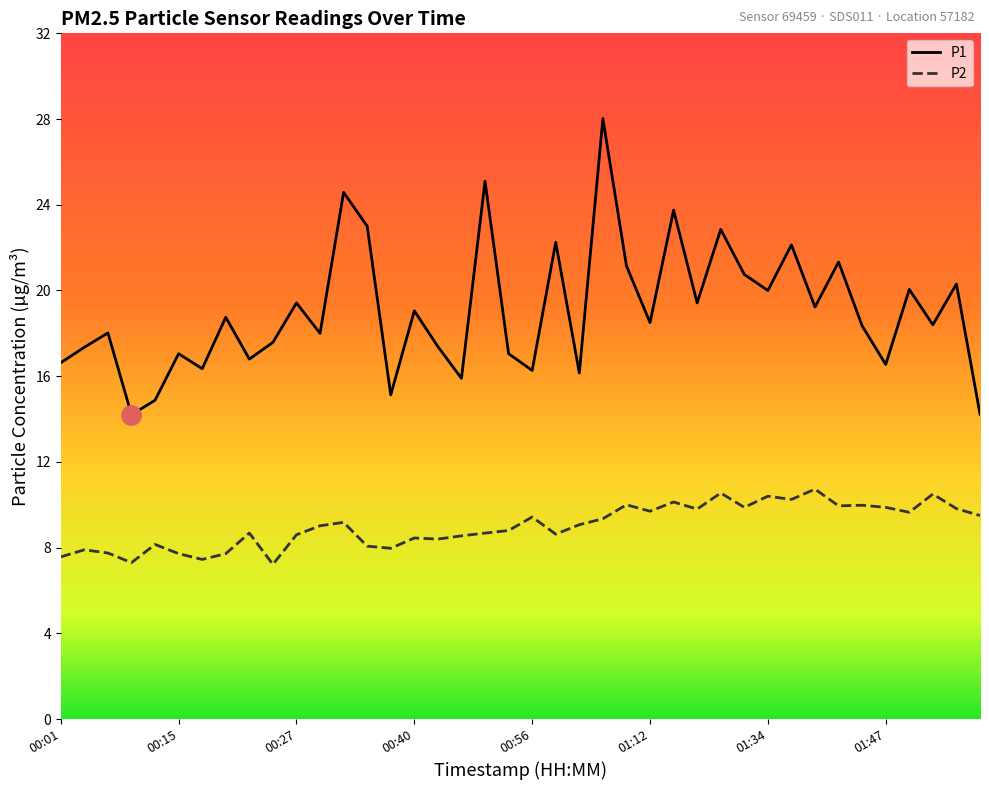

List the series in order of their peak value, highest first.

P1, P2